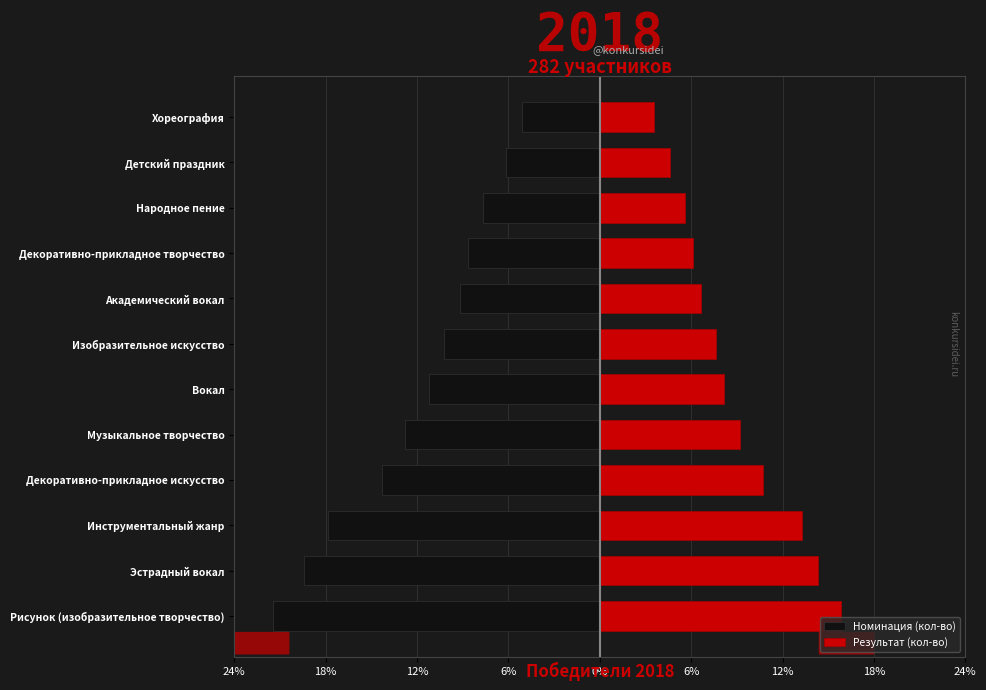

Which series has the largest range (max minus min)?

Номинация (кол-во)